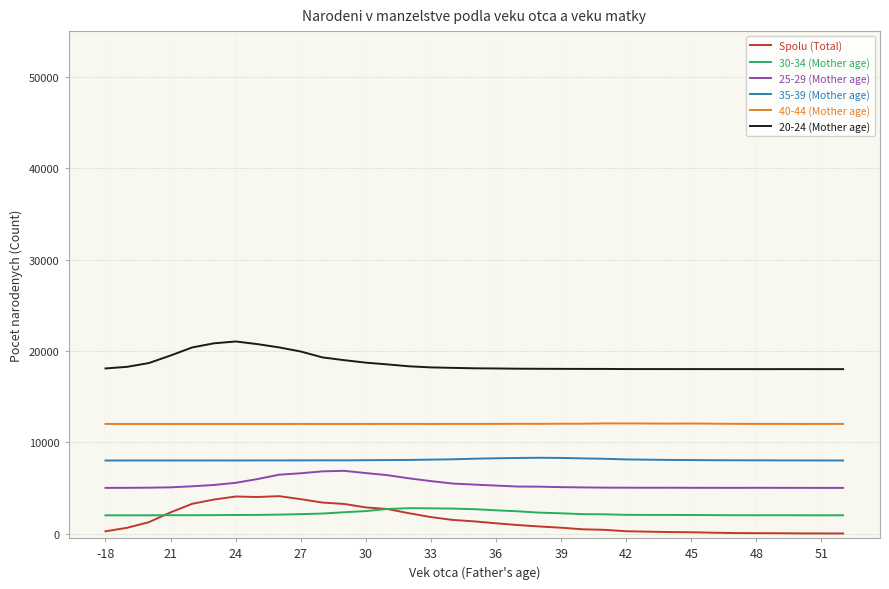

Which series has the widest spread of values?

Spolu (Total)